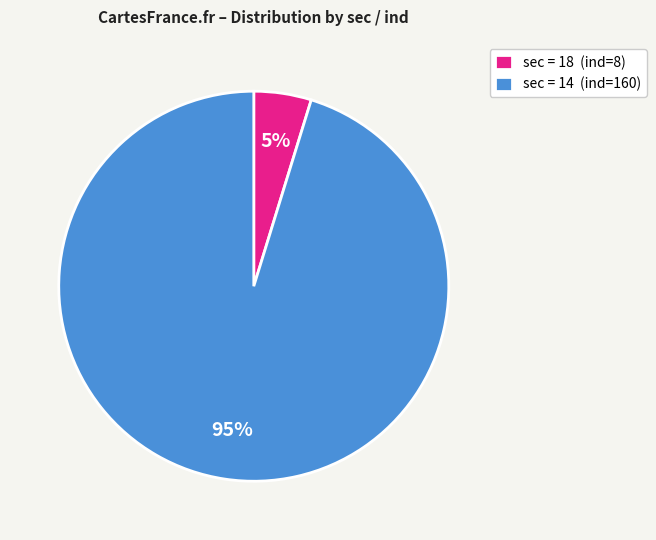

To the nearest percent, what is the average slice percentage?

50%